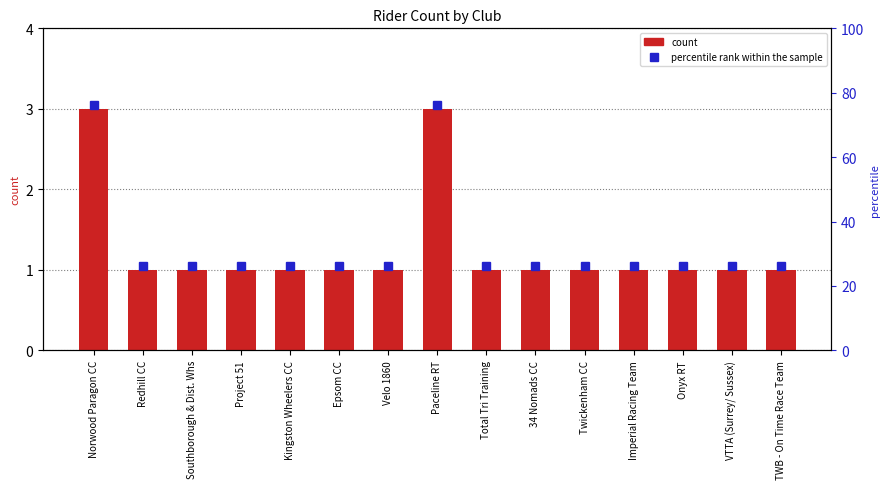

How many distinct data groups are displayed?

2